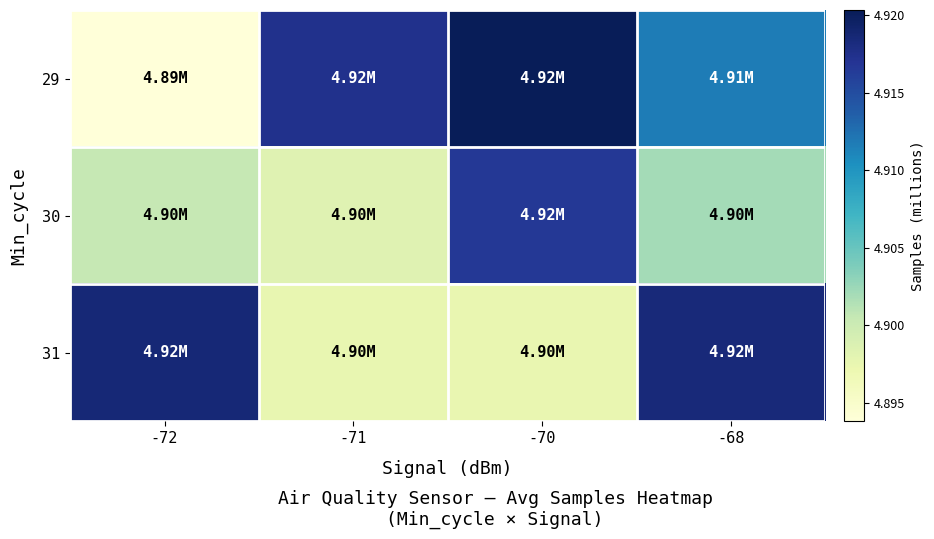

Which series has the largest total across all categories?

29